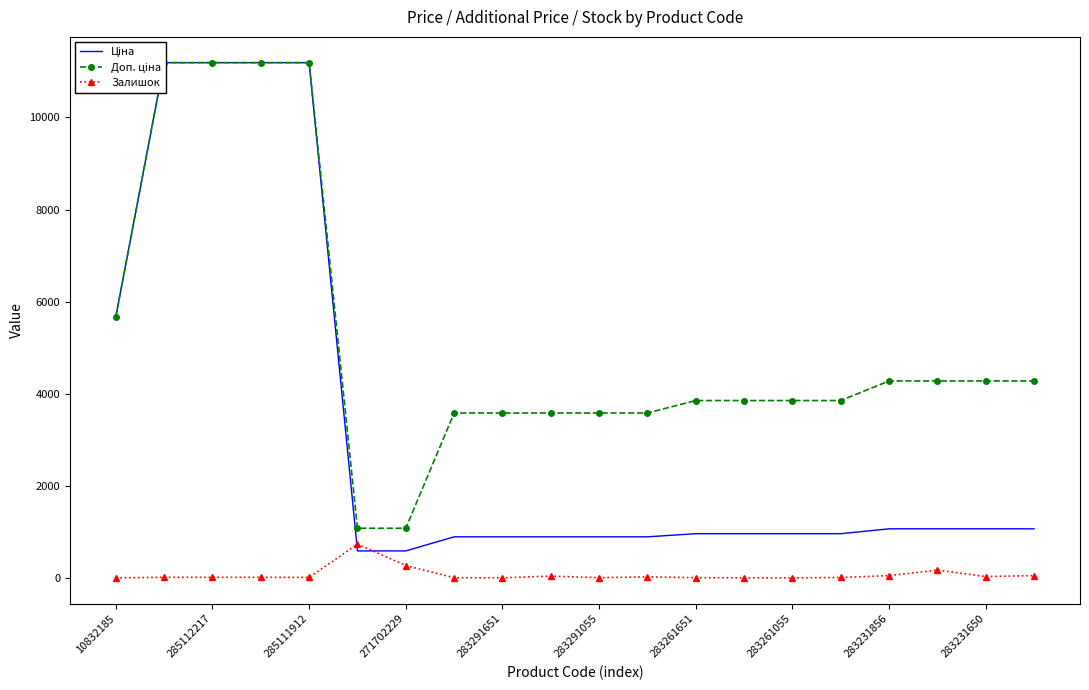

At how many categories does at least one series exceed 2825?

18